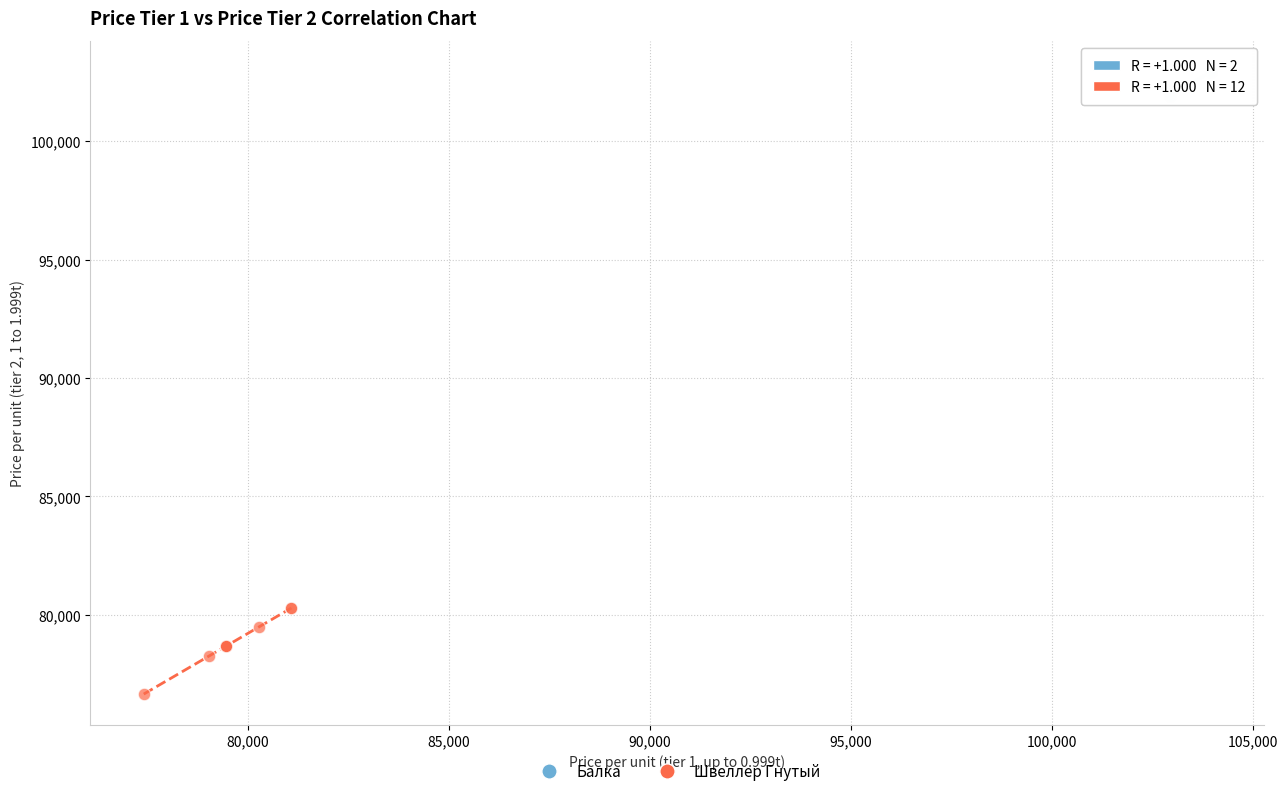

What are all the series names shown in the legend?

Балка, Швеллер Гнутый